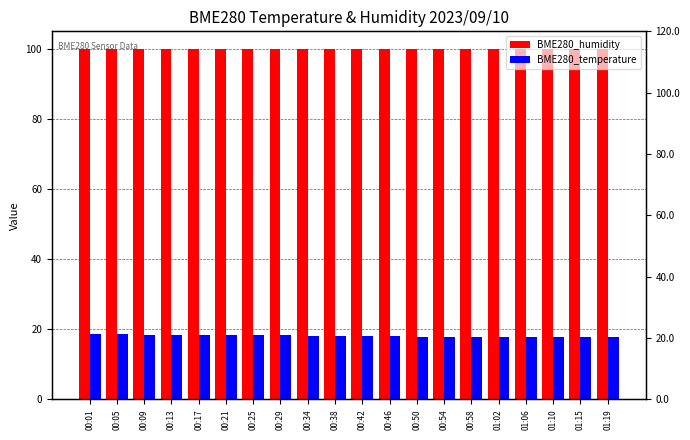

Rank the series at 00:50 from highest to lowest value.

BME280_humidity, BME280_temperature